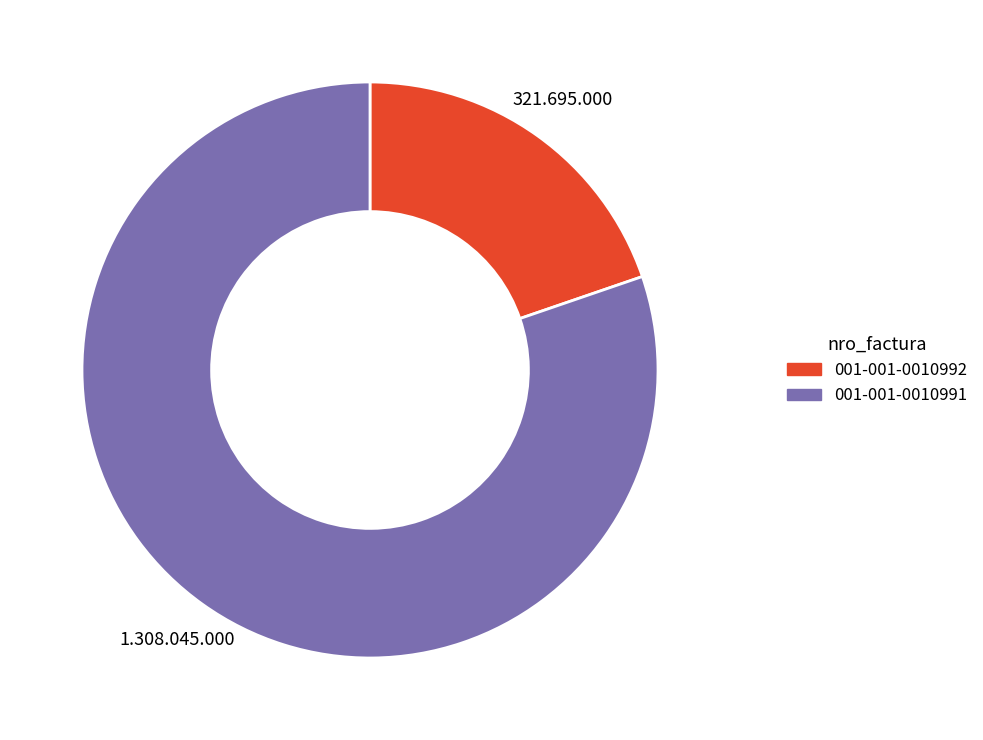

Is it true that 001-001-0010992 is 20% of the pie?

True